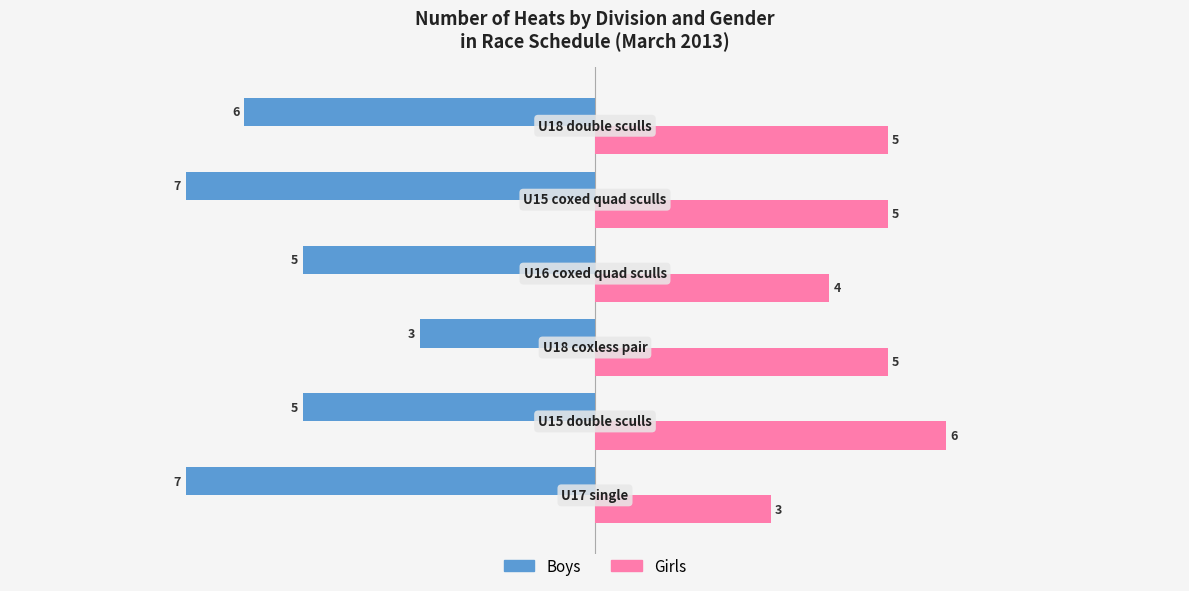

What is the average value of the Girls series?

5